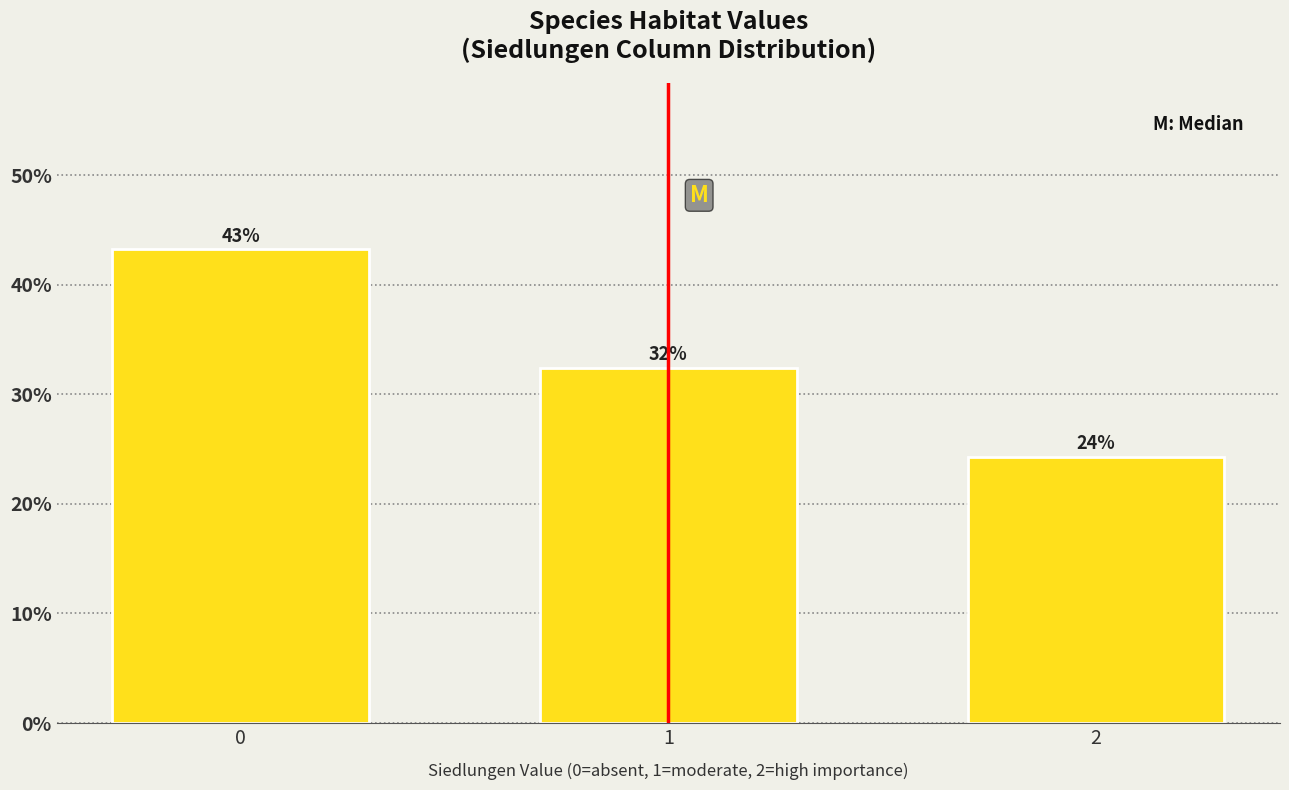

Does the chart contain any negative values?

No